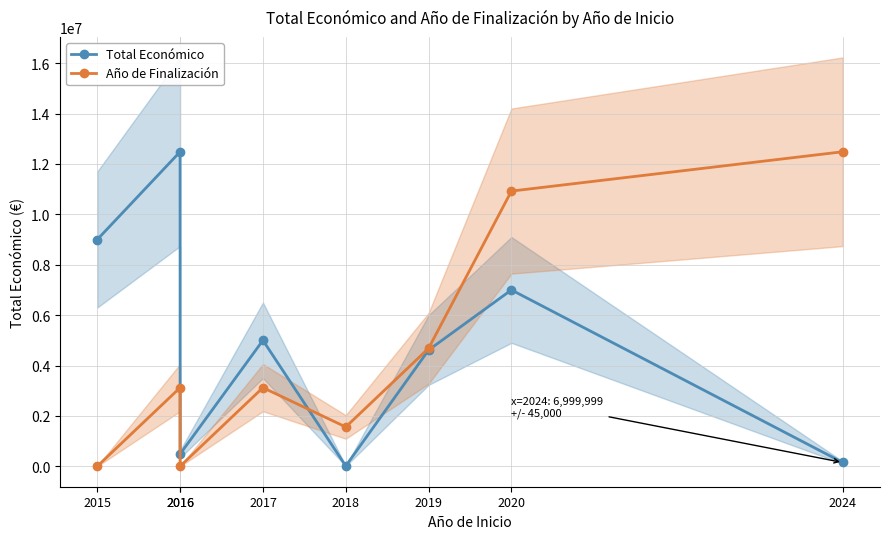

Reading left to right, what are all the values shown in this chart?

Total Económico: 2015=8999757.0	2016=12484461.0	2016=486000.0	2017=5000000.0	2018=11809.0	2019=4613778.0	2020=6999999.0	2024=150000.0
Año de Finalización: 2015=0.0	2016=3121115.2	2016=0.0	2017=3121115.2	2018=1560557.6	2019=4681672.9	2020=10923903.4	2024=12484461.0